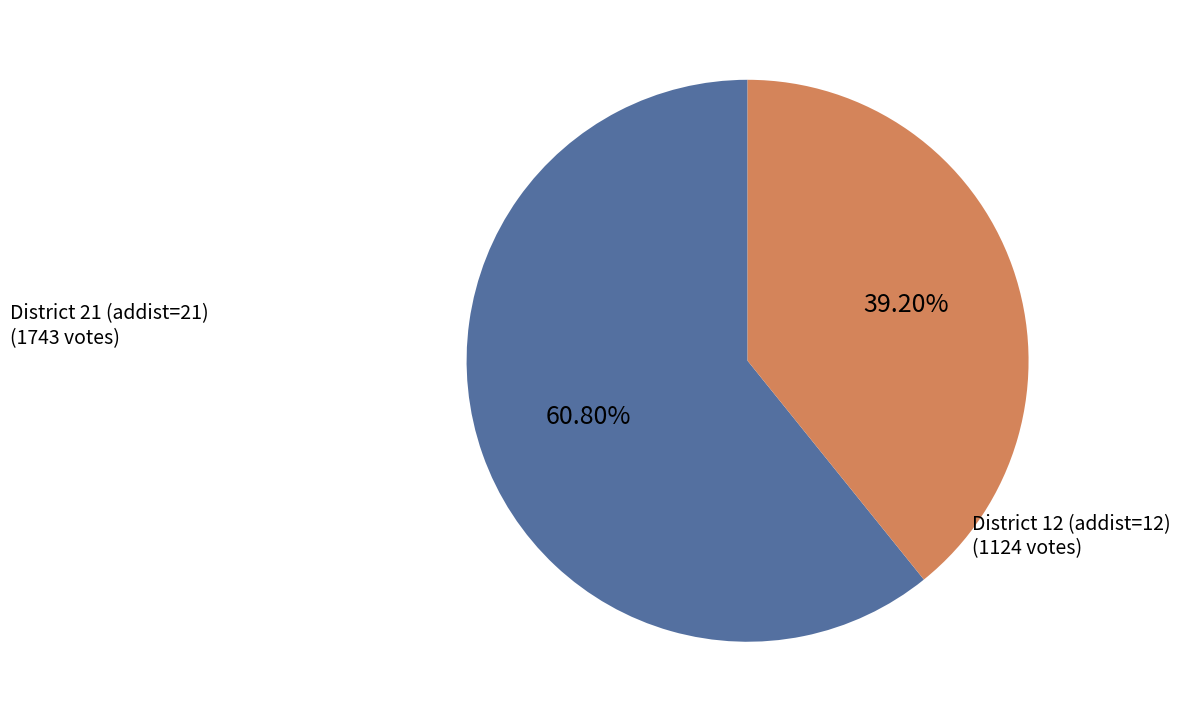

Which slice is the largest?

District 21 (addist=21)